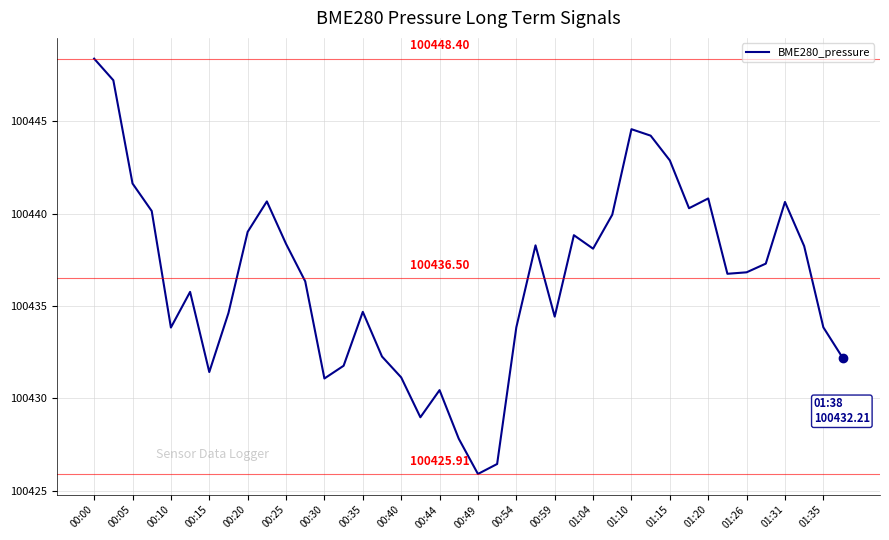

What is the sum of all values?

4017460.2